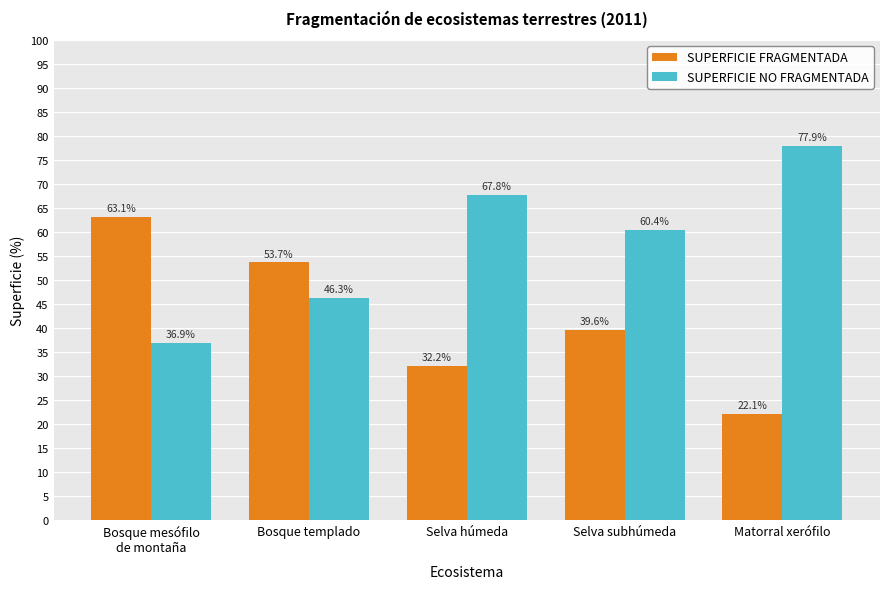

Reading left to right, transcribe all the data shown in this chart.

SUPERFICIE FRAGMENTADA: Bosque mesófilo
de montaña=63.1	Bosque templado=53.7	Selva húmeda=32.2	Selva subhúmeda=39.6	Matorral xerófilo=22.1
SUPERFICIE NO FRAGMENTADA: Bosque mesófilo
de montaña=36.9	Bosque templado=46.3	Selva húmeda=67.8	Selva subhúmeda=60.4	Matorral xerófilo=77.9